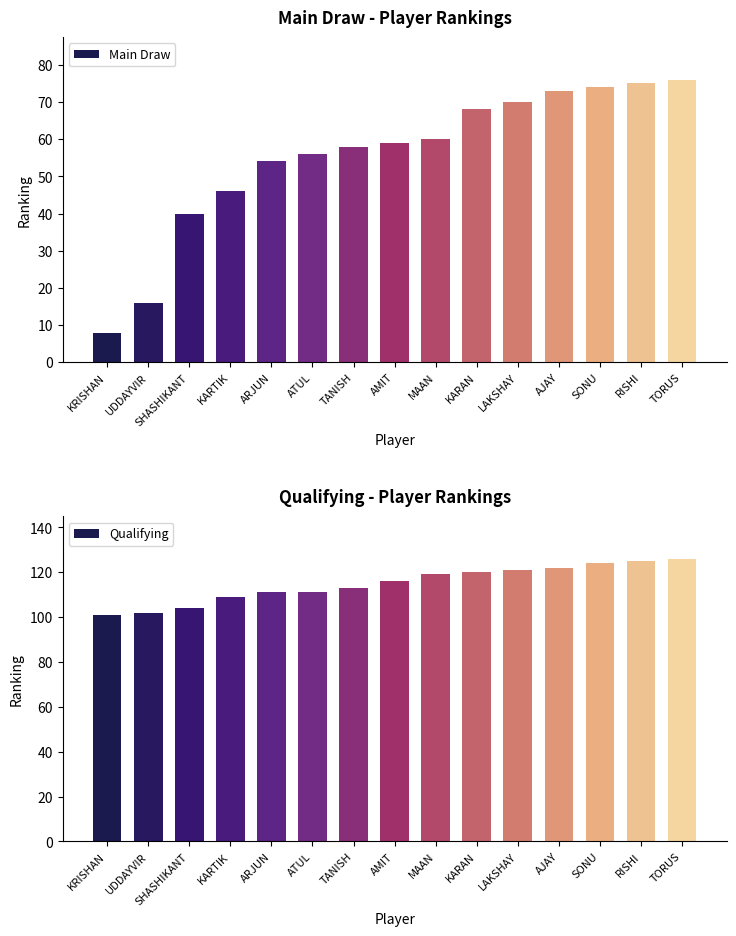

Which series has the widest spread of values?

Main Draw